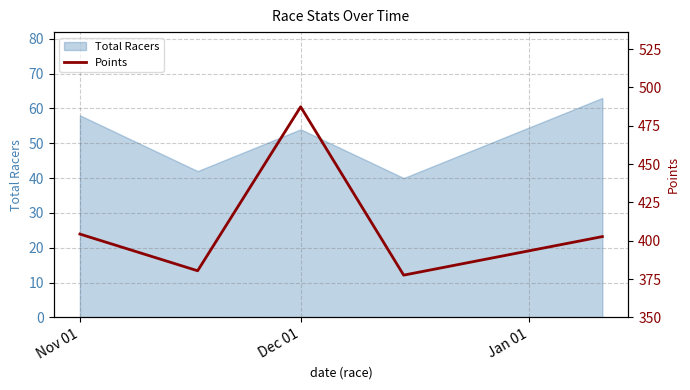

What is the highest value of the Total Racers series?

63